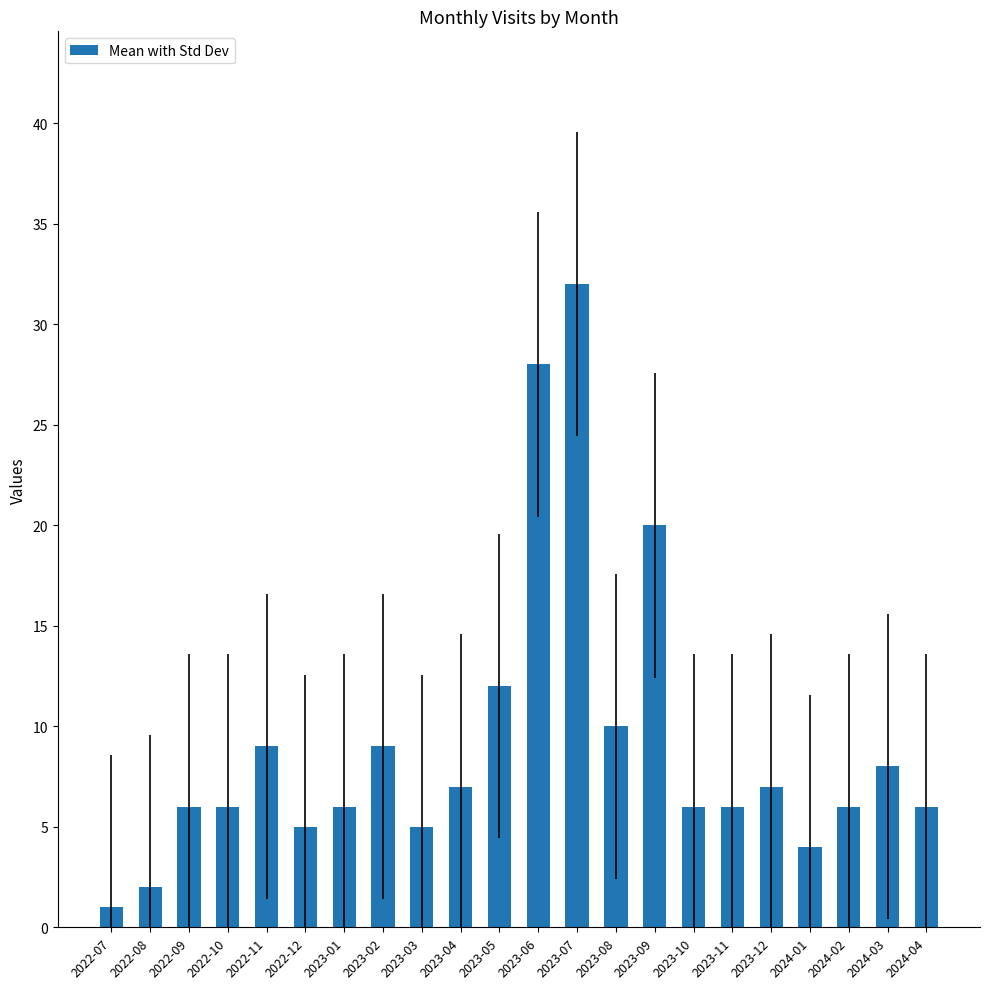

The value at 2024-01 is 4. True or false?

True